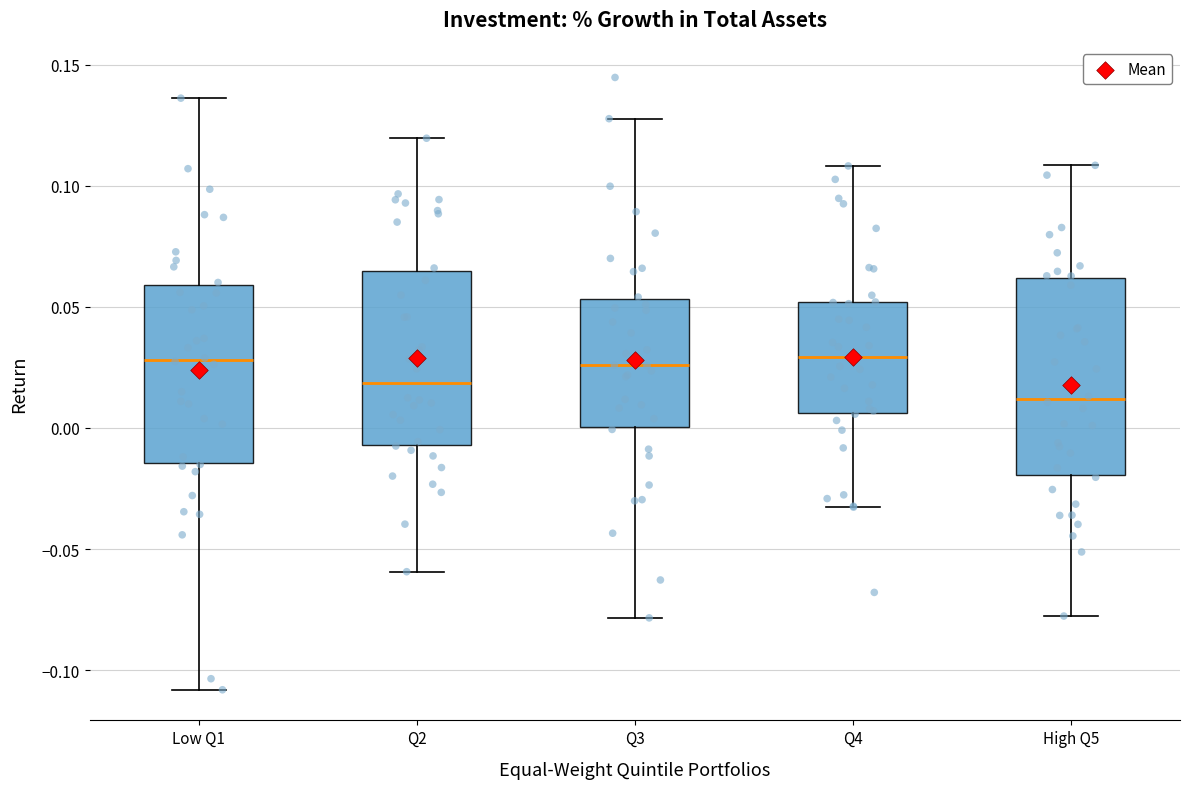

Where does the median line of the box for High Q5 sit on the y-axis? The values are not printed on the chart, so give them approximately, as read against the axis.

0.010